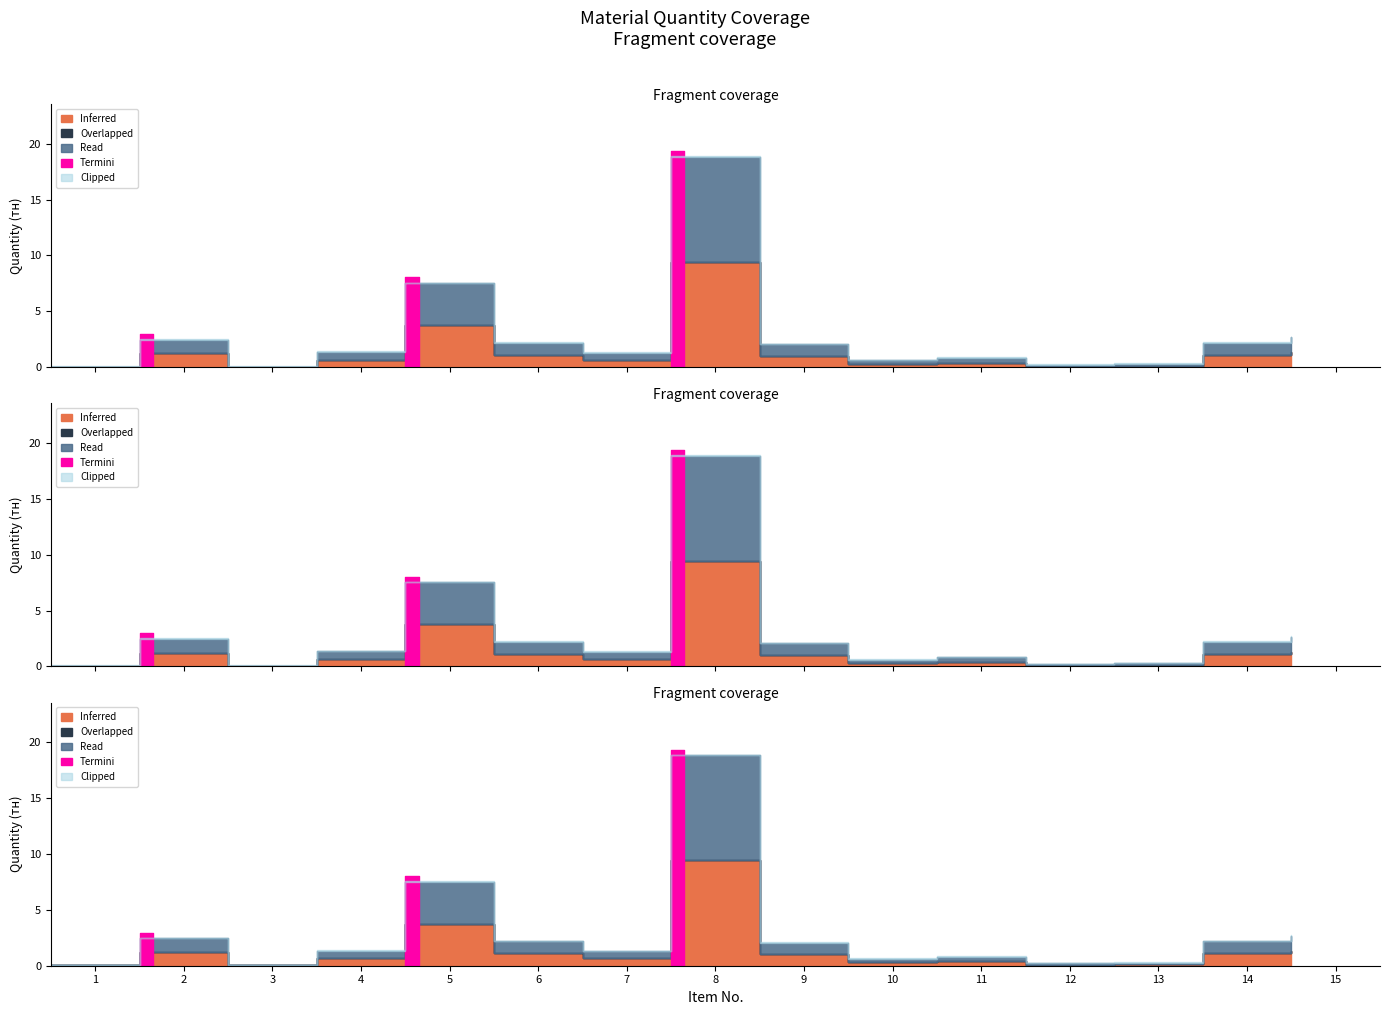

Which category has the highest value across all series?

8